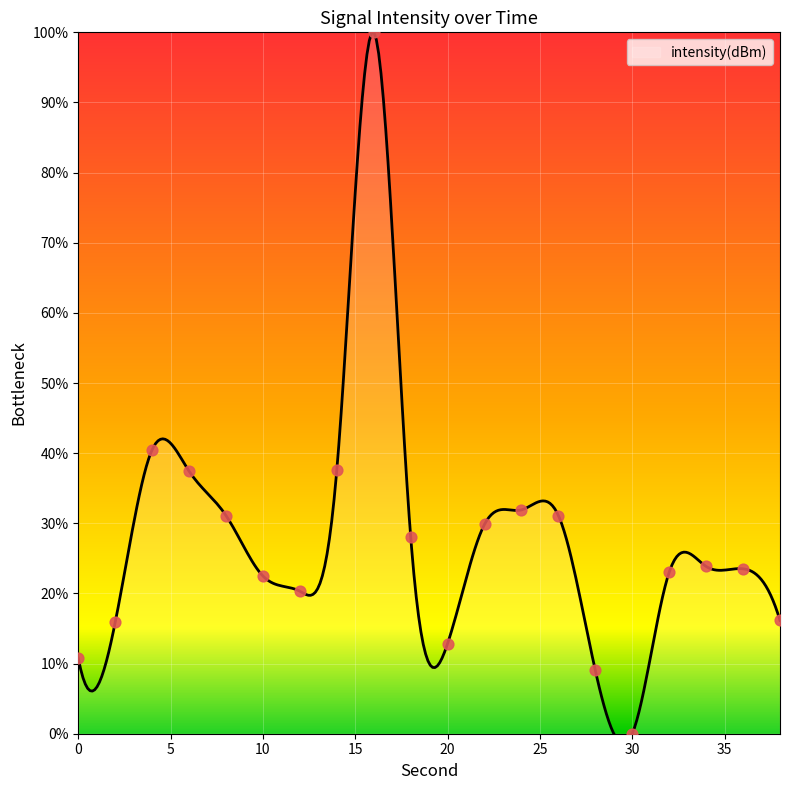

Approximately how many times larger is the value at 10 compared to 22?

0.8